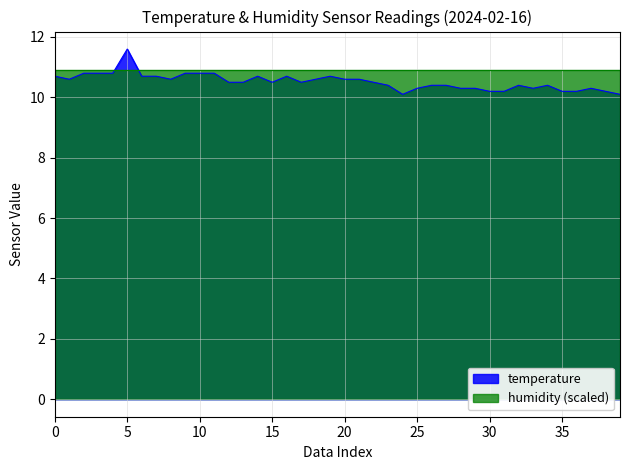

What is the greatest value displayed?

11.6